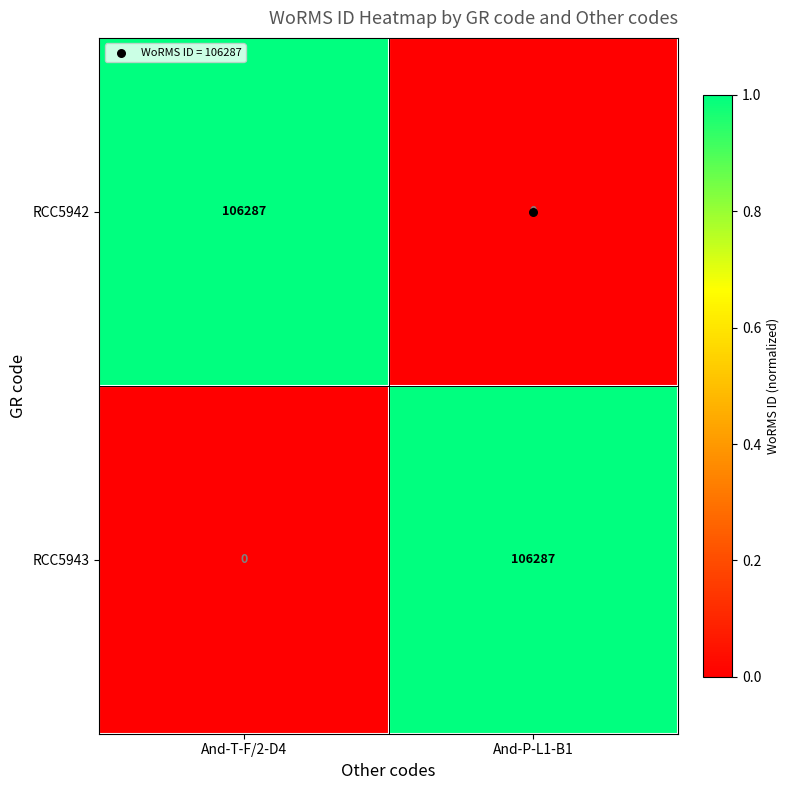

What is the spread (max minus min) of values at And-T-F/2-D4?

106287